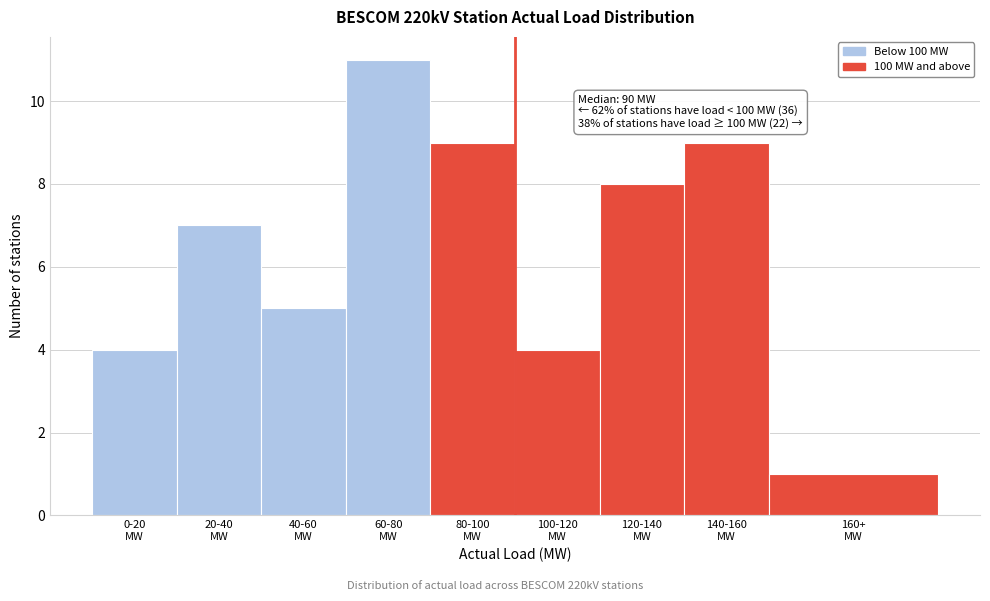

Reading left to right, transcribe all the data shown in this chart.

4	7	5	11	9	4	8	9	1